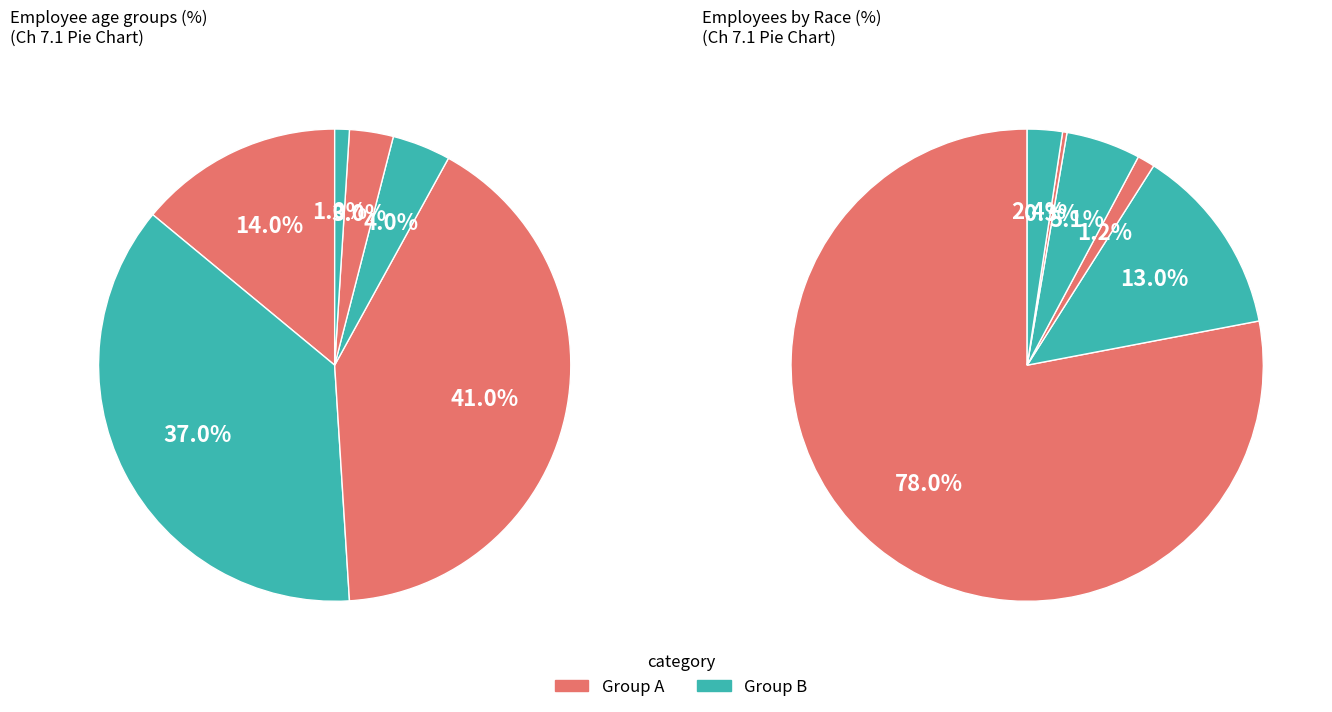

Count the number of slices in the pie.

6